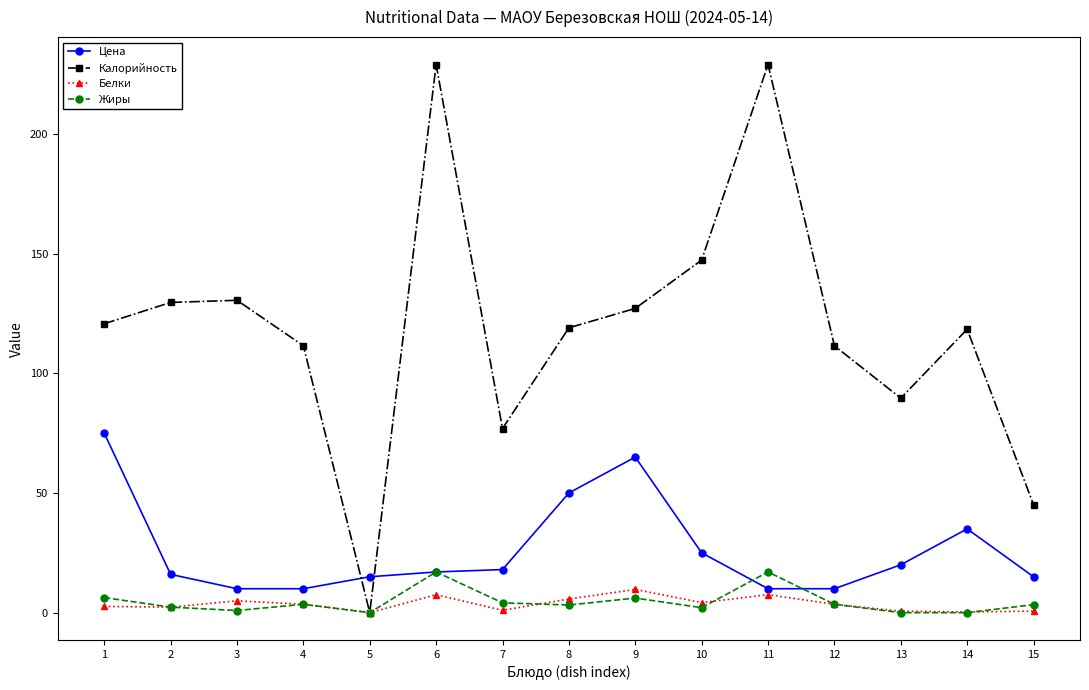

What is the minimum value for Цена?

10.0